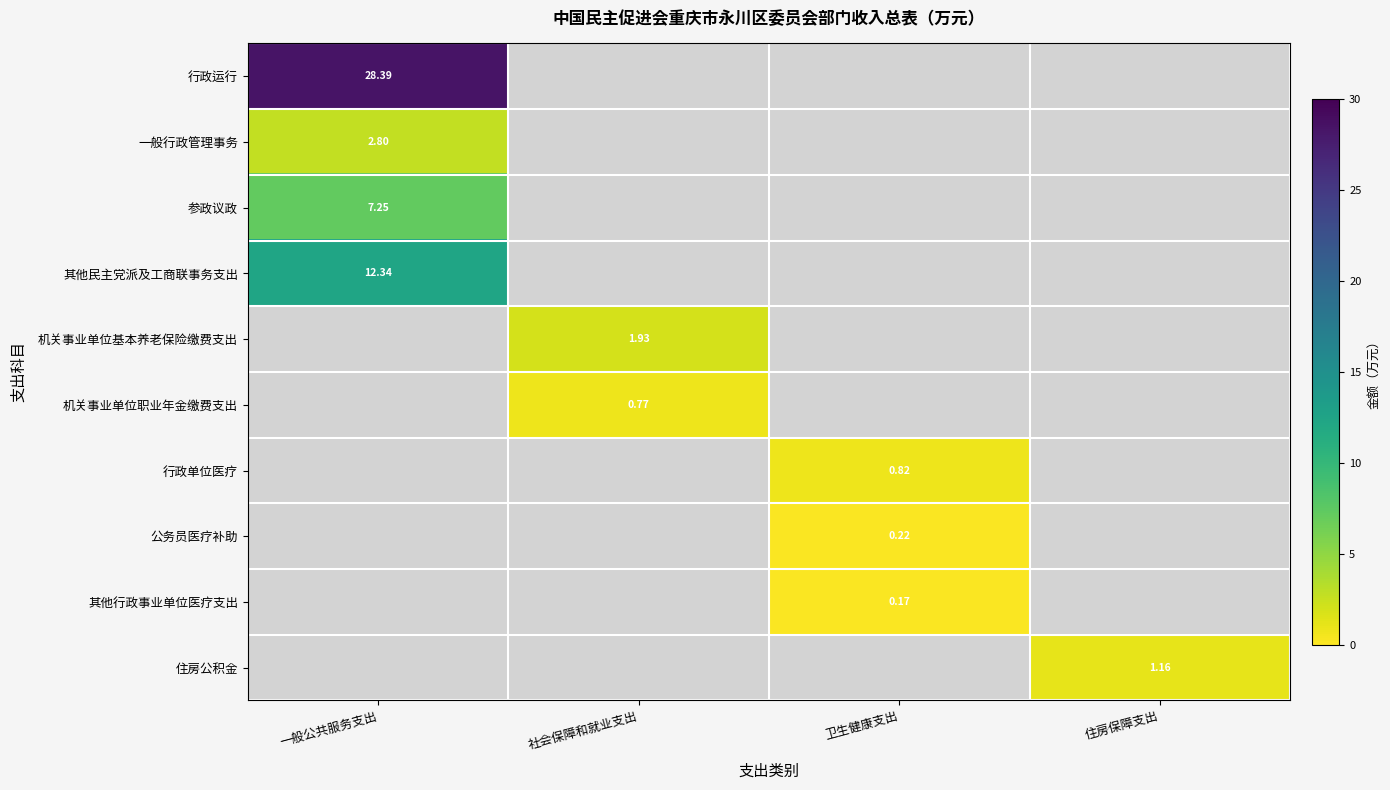

At 住房保障支出, list the series in order from smallest to largest.

行政运行, 一般行政管理事务, 参政议政, 其他民主党派及工商联事务支出, 机关事业单位基本养老保险缴费支出, 机关事业单位职业年金缴费支出, 行政单位医疗, 公务员医疗补助, 其他行政事业单位医疗支出, 住房公积金